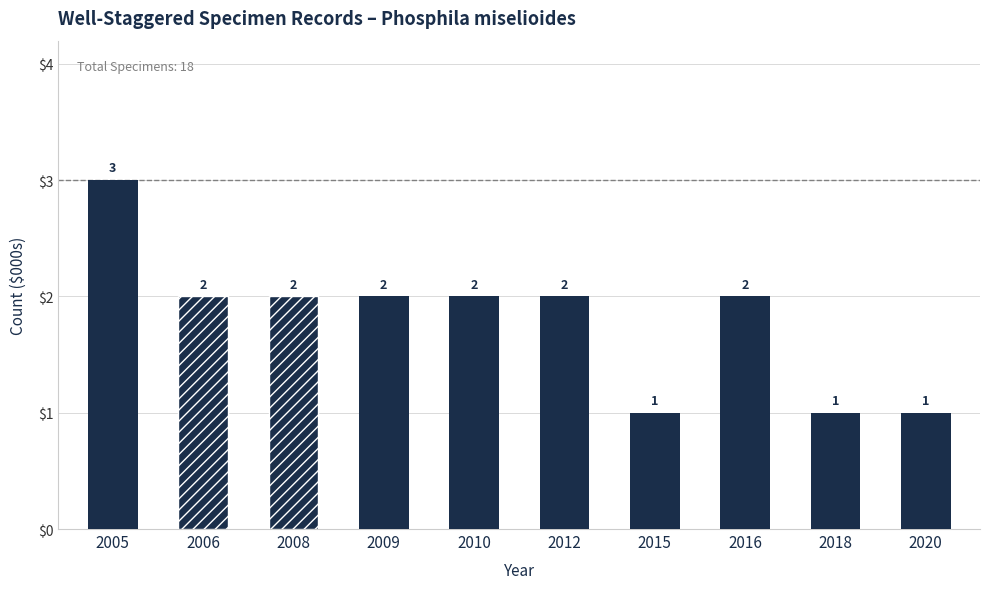

Reading left to right, list all the values displayed in this chart.

3	2	2	2	2	2	1	2	1	1